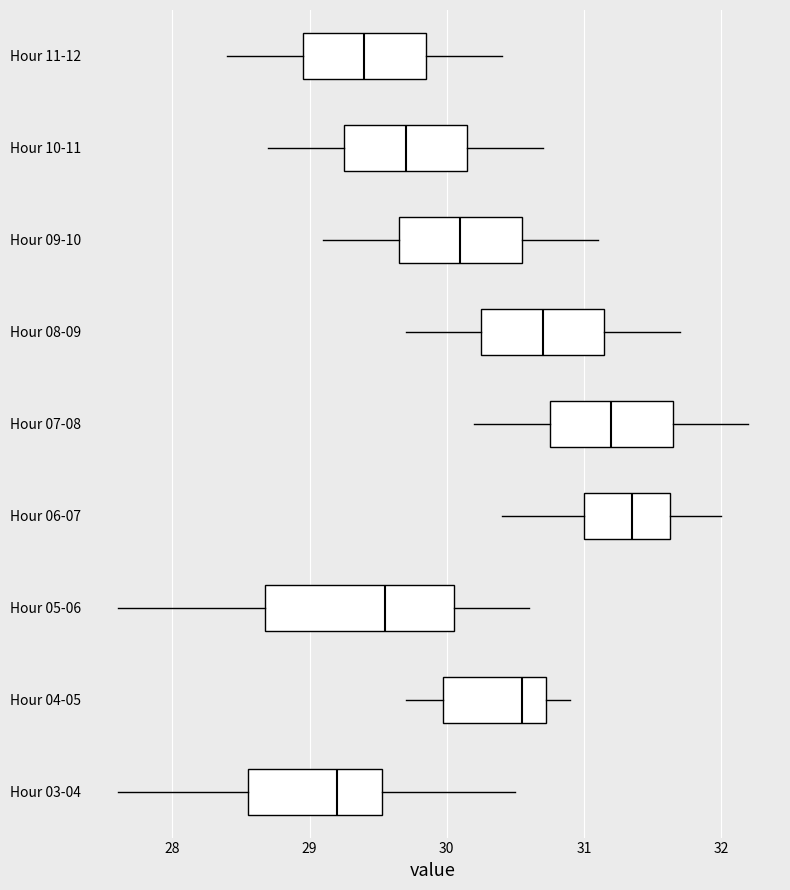

Reading bottom to top, read every box against the x-axis: the position of its median line, the range the box covers, and the ends of its whiskers. The values are not printed on the chart, so give them approximately, as read against the axis.

Hour 03-04: median 29.2, box 28.6 to 29.5, whiskers 27.6 to 30.5
Hour 04-05: median 30.6, box 30.0 to 30.7, whiskers 29.7 to 30.9
Hour 05-06: median 29.6, box 28.7 to 30.1, whiskers 27.6 to 30.6
Hour 06-07: median 31.4, box 31.0 to 31.6, whiskers 30.4 to 32.0
Hour 07-08: median 31.2, box 30.8 to 31.7, whiskers 30.2 to 32.2
Hour 08-09: median 30.7, box 30.3 to 31.2, whiskers 29.7 to 31.7
Hour 09-10: median 30.1, box 29.7 to 30.6, whiskers 29.1 to 31.1
Hour 10-11: median 29.7, box 29.3 to 30.2, whiskers 28.7 to 30.7
Hour 11-12: median 29.4, box 29.0 to 29.9, whiskers 28.4 to 30.4